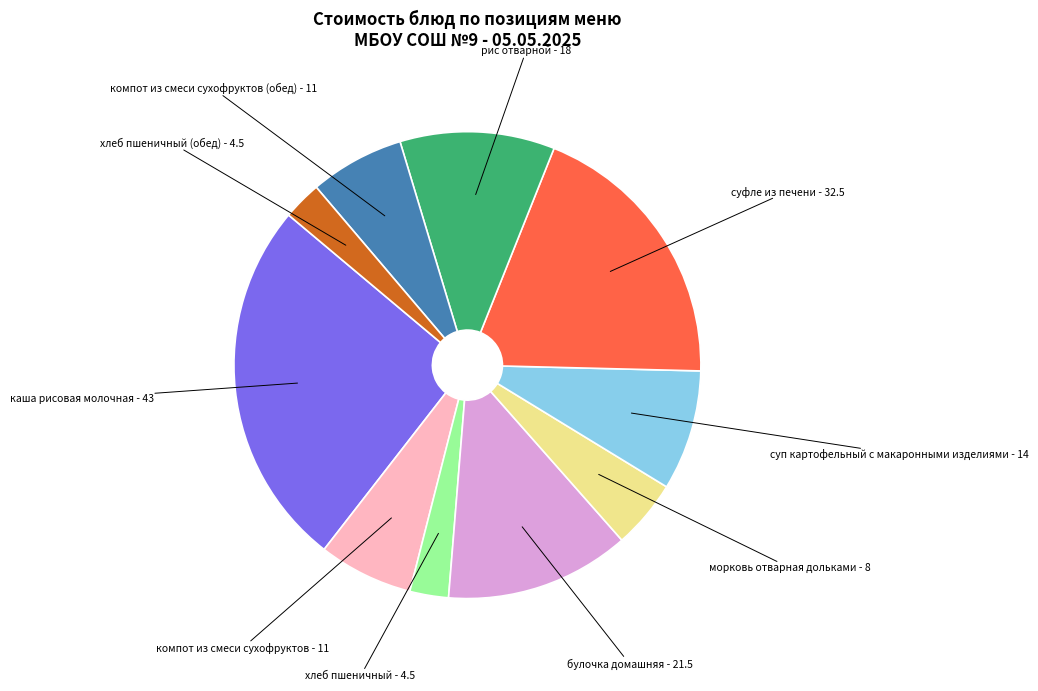

Is the sum of морковь отварная дольками - 8 and рис отварной - 18 greater than half?

No